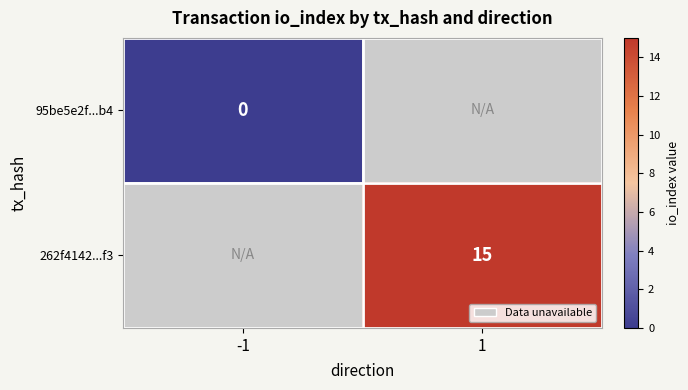

At which category does the chart reach its peak across all series?

1